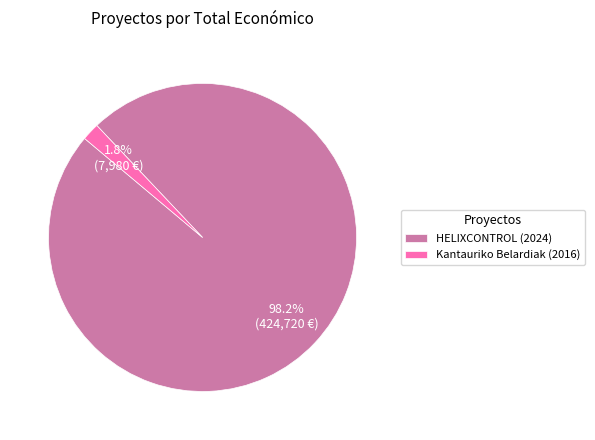

To the nearest percent, what is the combined percentage of HELIXCONTROL (2024) and Kantauriko Belardiak (2016)?

100%